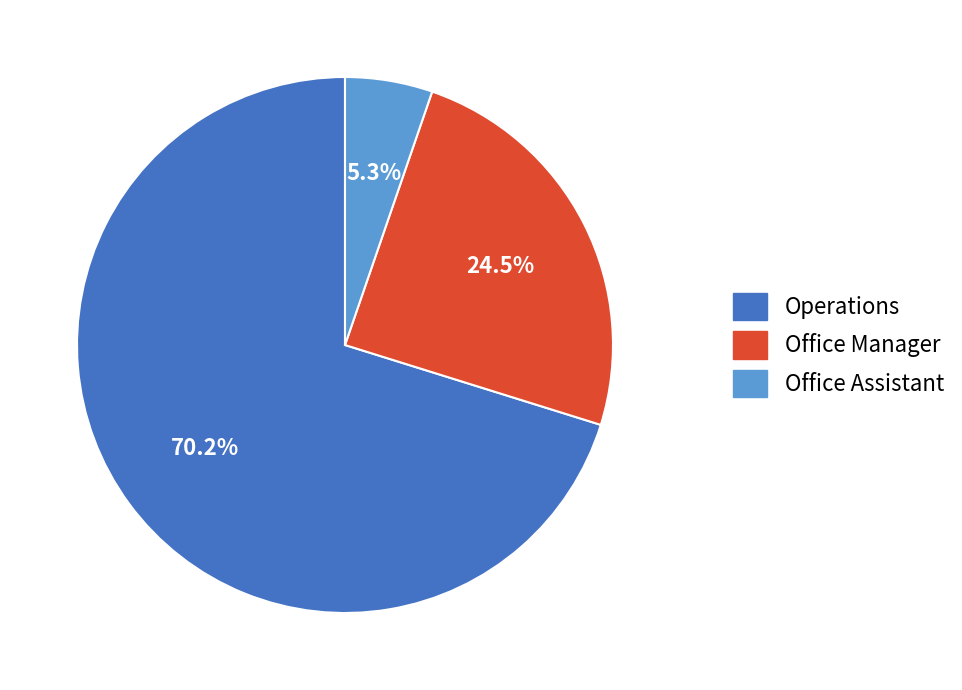

Which category has the biggest portion of the pie?

Operations